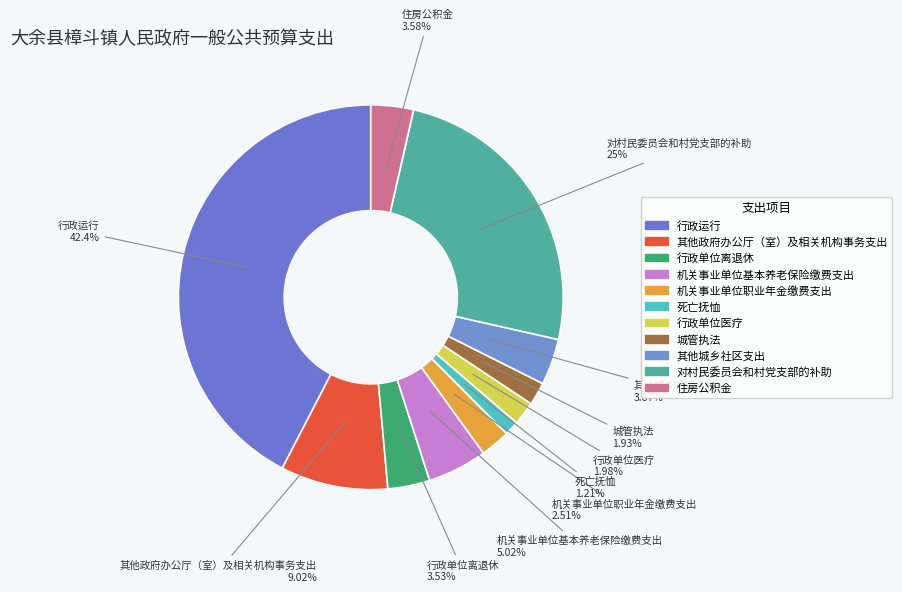

Count the number of slices in the pie.

11